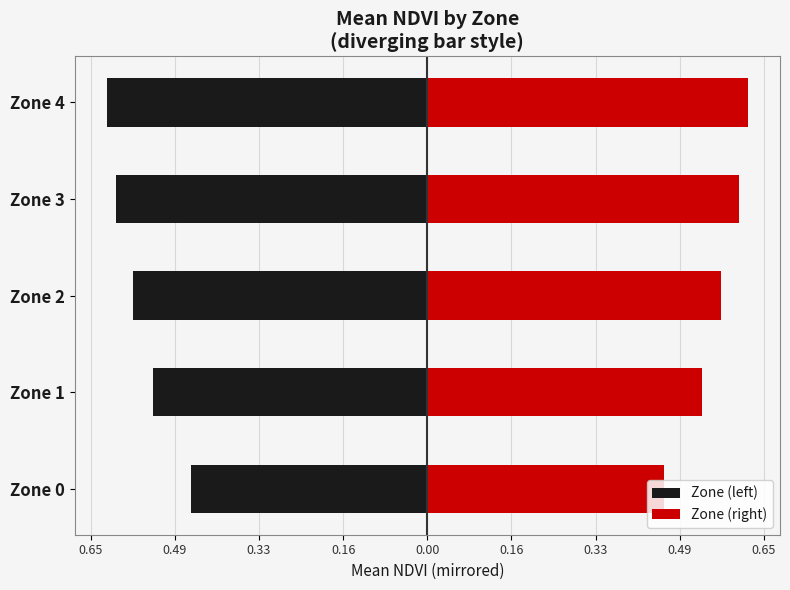

Which series changed the most between Zone 0 and Zone 3?

Zone (left)